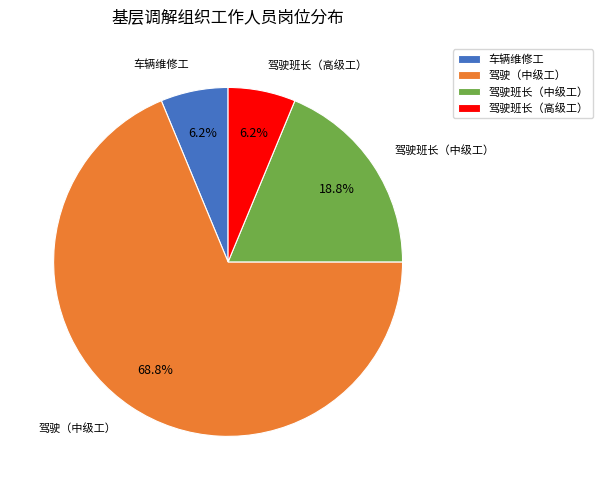

To the nearest percent, what portion does 驾驶班长（中级工） represent?

19%